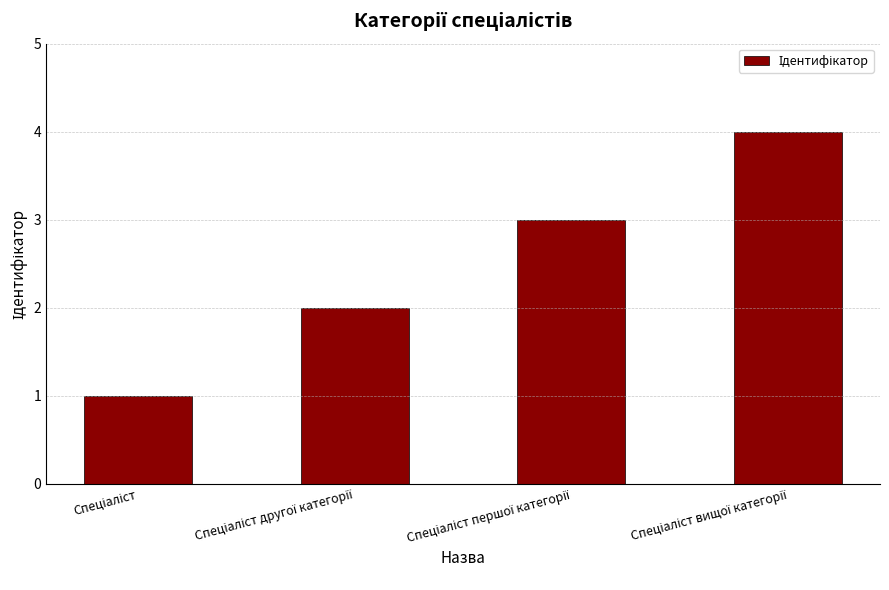

What is the sum of all values?

10